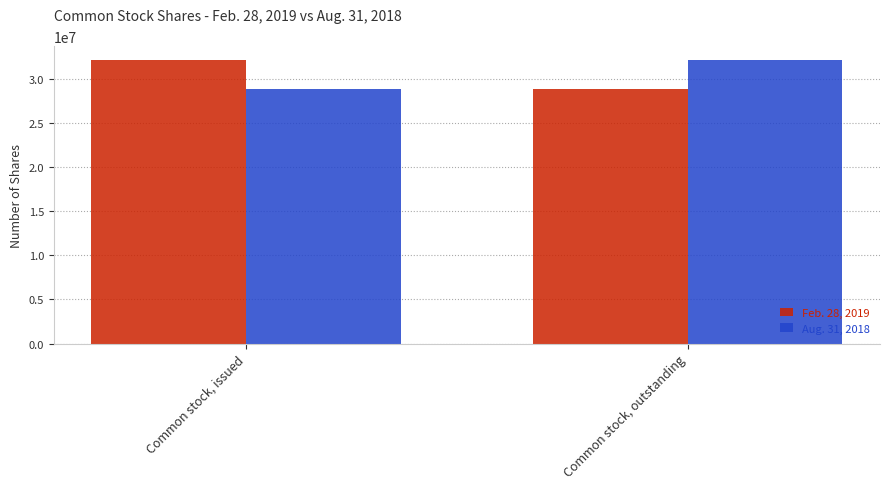

How many Aug. 31, 2018 values are between 28851787 and 32117326?

2